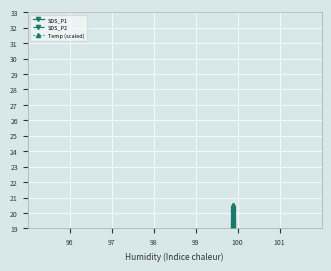

How many lines are shown in the chart?

3